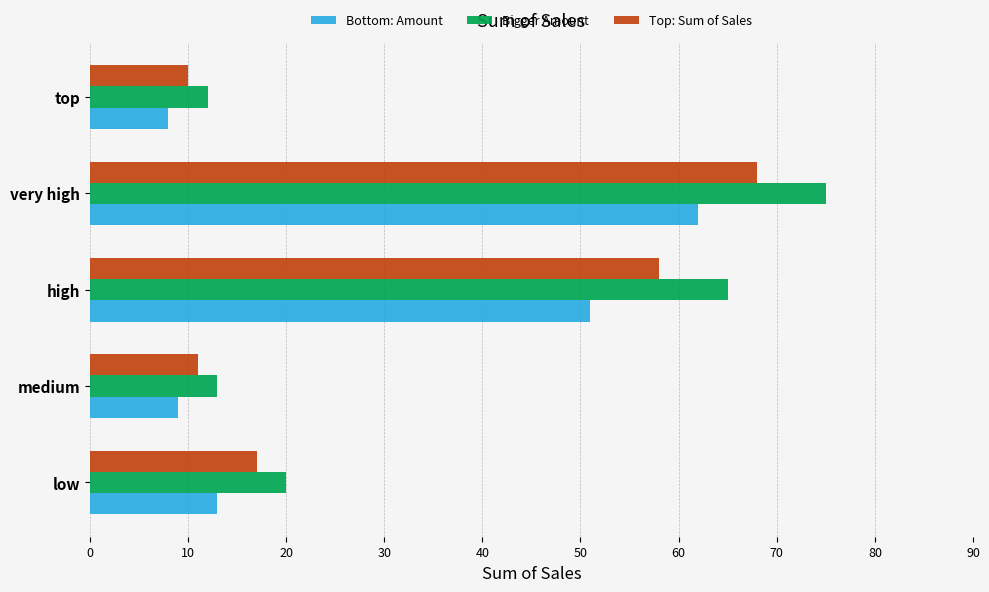

What is the maximum value shown in the chart?

75